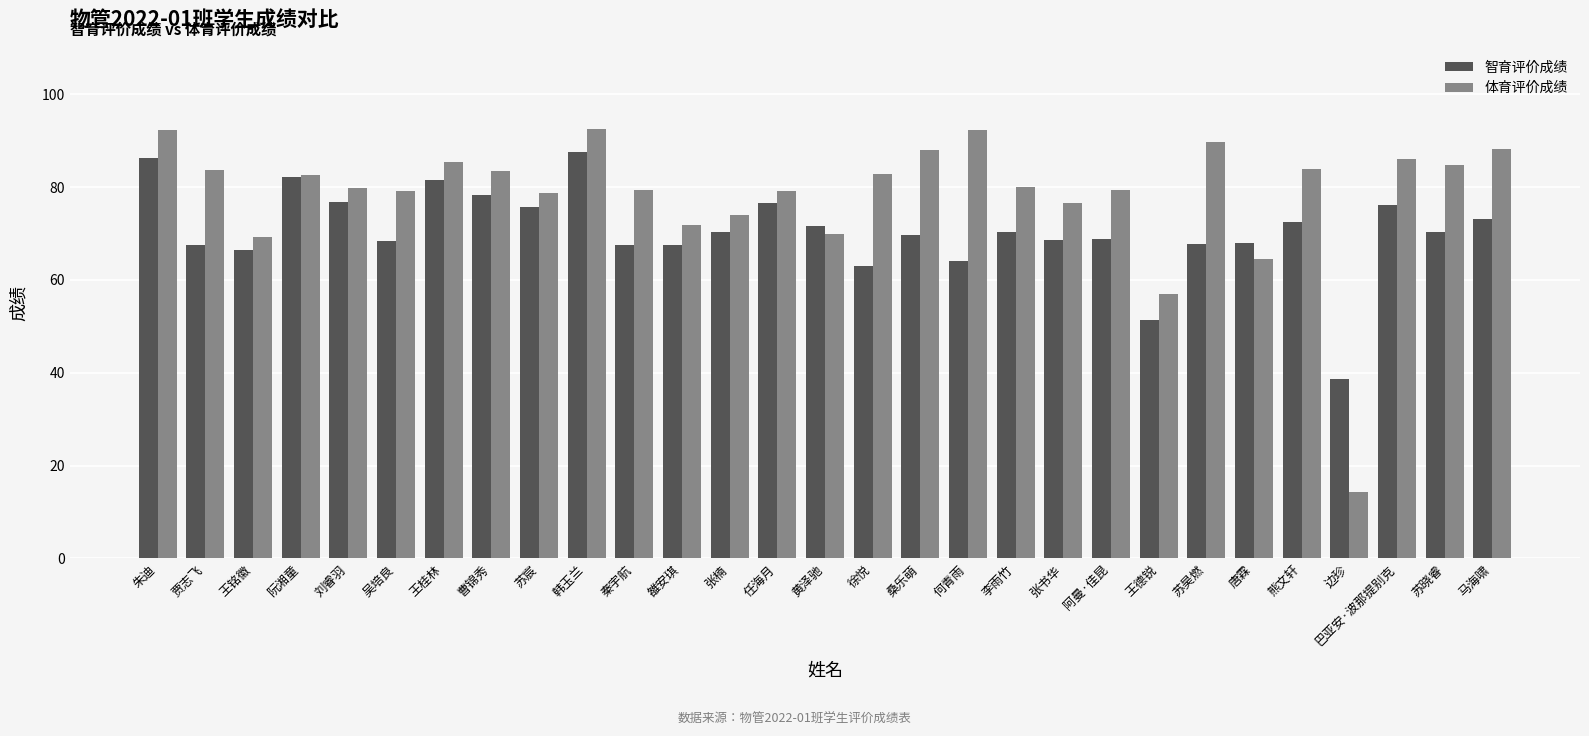

At 刘睿羽, list the series in order from largest to smallest.

体育评价成绩, 智育评价成绩